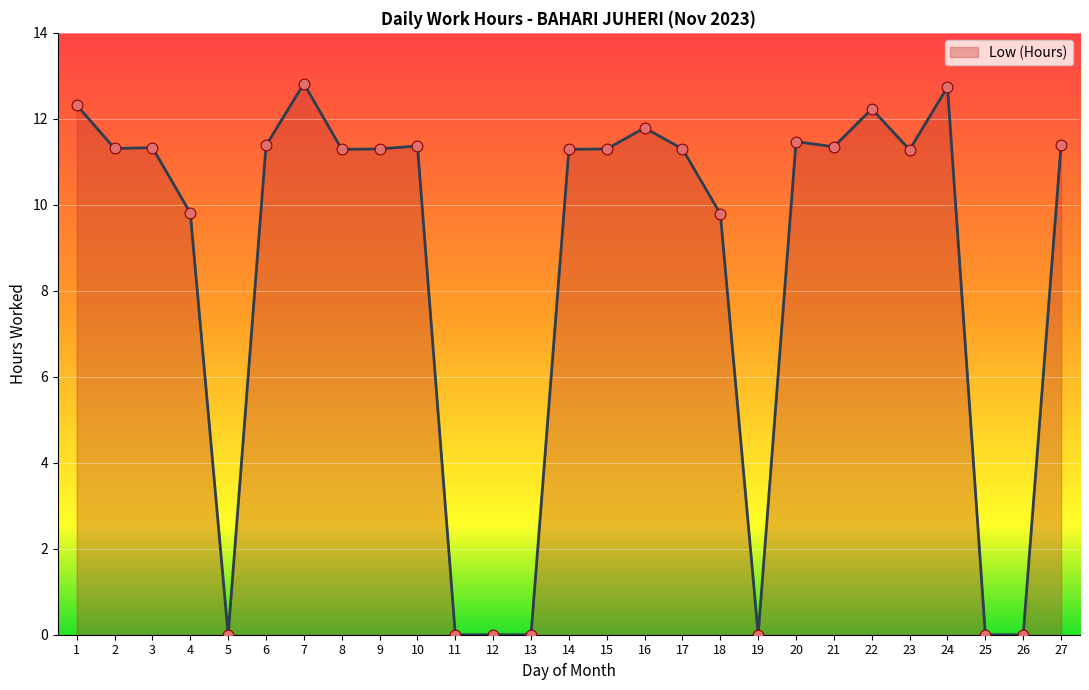

Between 7 and 15, which is larger?

7